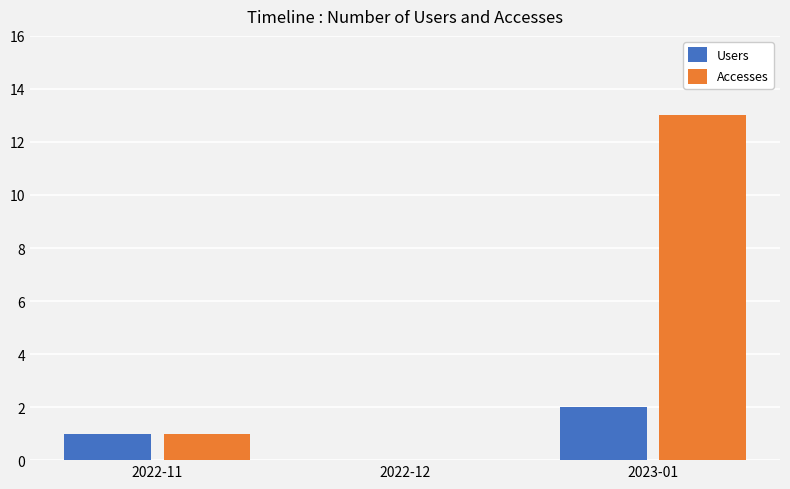

Read the Users value at 2023-01.

2